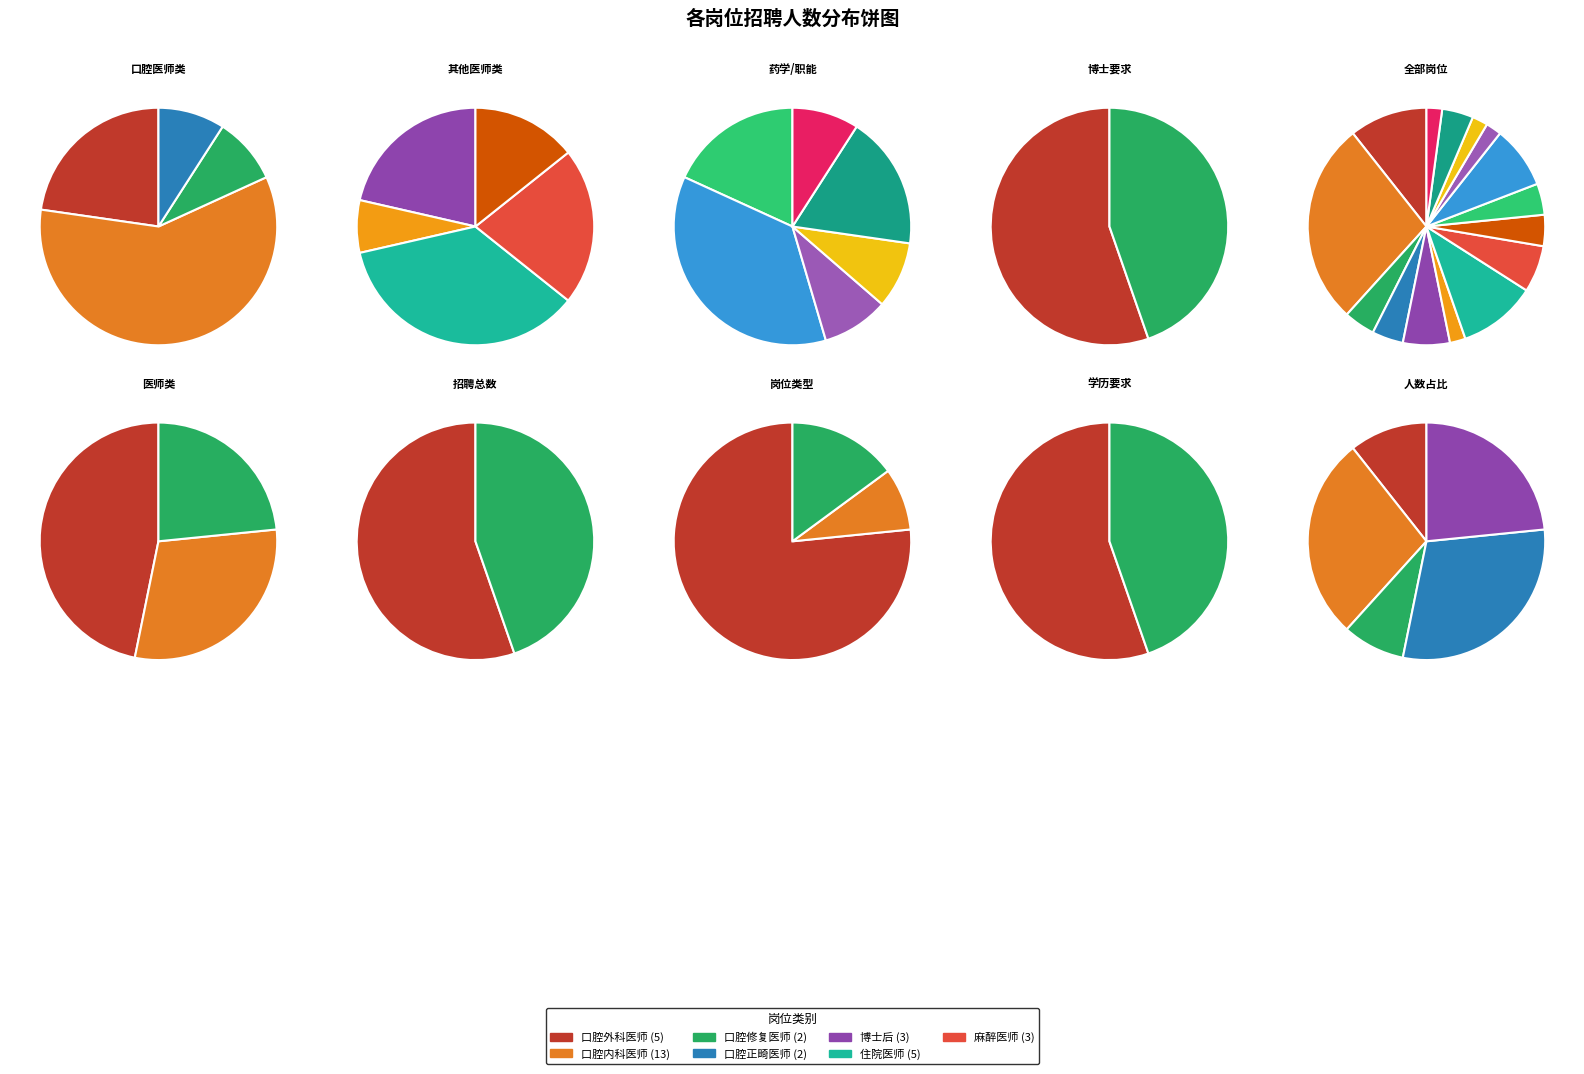

How many segments does this pie chart have?

15